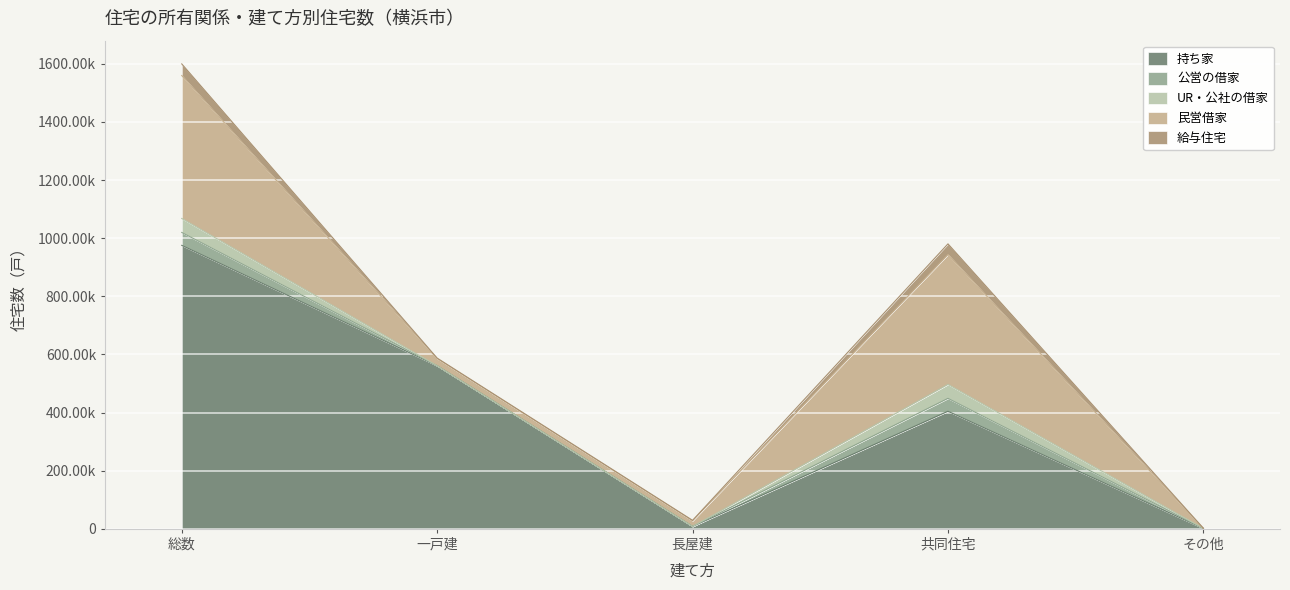

Rank the series by their maximum value, from highest to lowest.

持ち家, 民営借家, UR・公社の借家, 公営の借家, 給与住宅